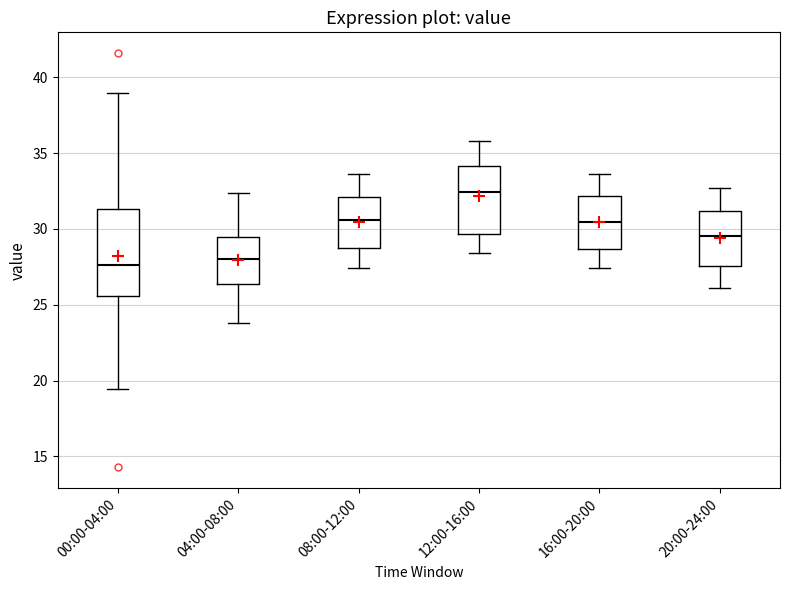

Reading left to right, transcribe this box plot: for each box, give where its median line is, the range the box spans, and where its two whiskers end, as read against the y-axis. The values are not printed on the chart, so give them approximately, as read against the axis.

00:00-04:00: median 27.5, box 25.5 to 31.5, whiskers 19.5 to 39.0
04:00-08:00: median 28.0, box 26.5 to 29.5, whiskers 24.0 to 32.5
08:00-12:00: median 30.5, box 29.0 to 32.0, whiskers 27.5 to 33.5
12:00-16:00: median 32.5, box 29.5 to 34.0, whiskers 28.5 to 36.0
16:00-20:00: median 30.5, box 28.5 to 32.0, whiskers 27.5 to 33.5
20:00-24:00: median 29.5, box 27.5 to 31.0, whiskers 26.0 to 32.5